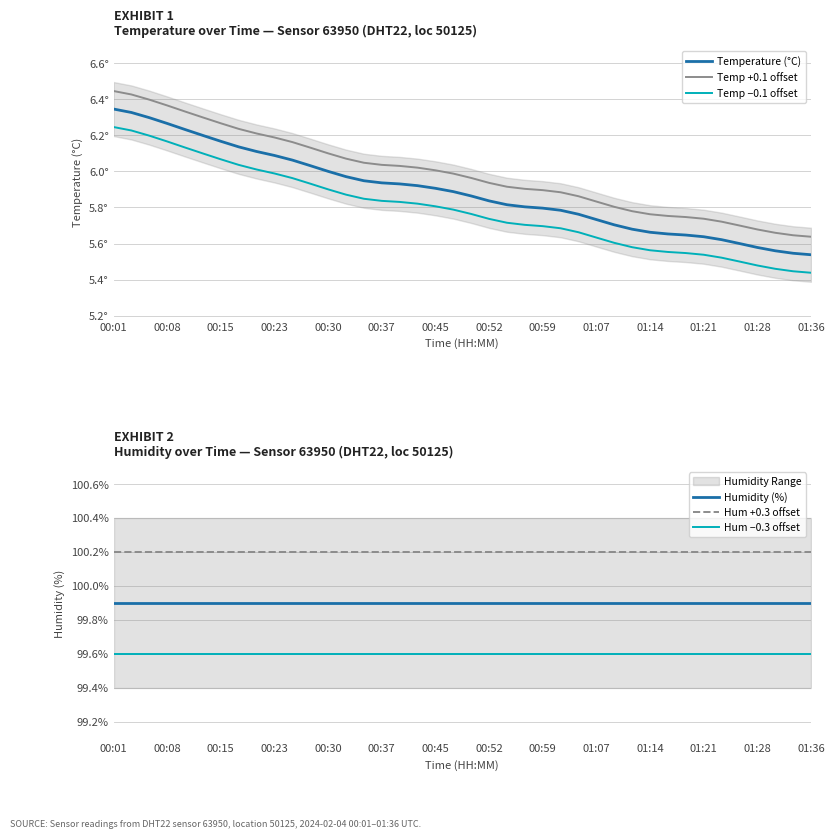

Is it true that Hum +0.3 offset equals 100.2 at 00:01?

True